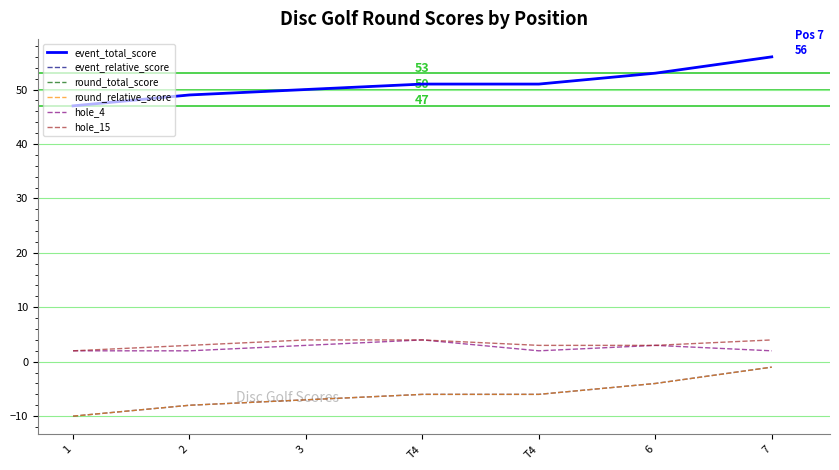

Does the chart display data point markers on the line(s)?

No